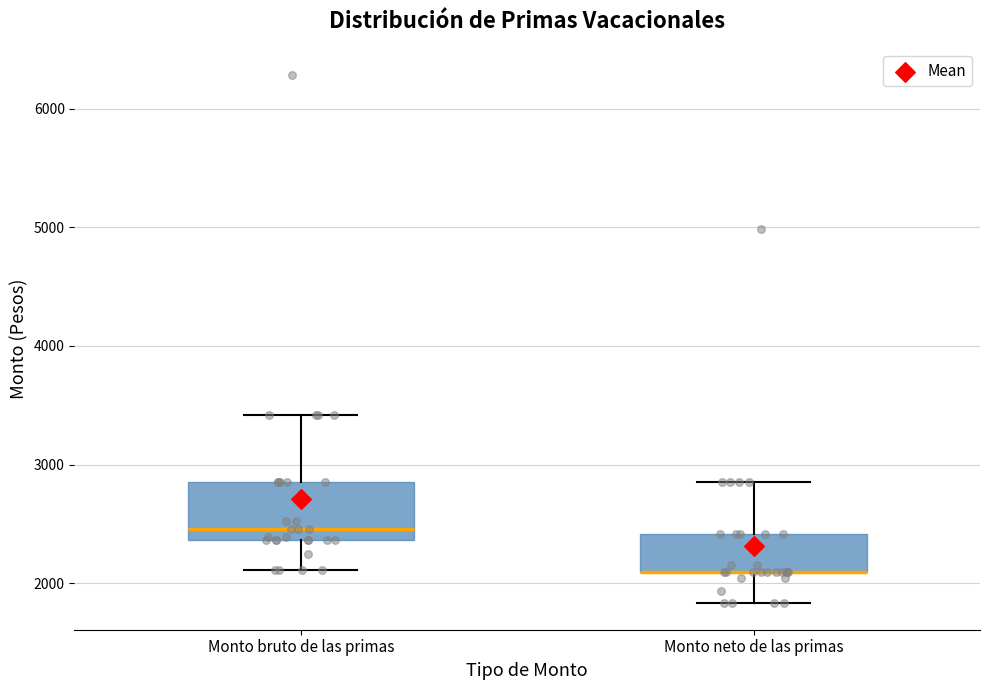

Reading left to right, transcribe this box plot: for each box, give where its median line is, the range the box spans, and where its two whiskers end, as read against the y-axis. The values are not printed on the chart, so give them approximately, as read against the axis.

Monto bruto de las primas: median 2500, box 2400 to 2900, whiskers 2100 to 3400
Monto neto de las primas: median 2100 (drawn on the box's lower edge), box 2100 to 2400, whiskers 1800 to 2900